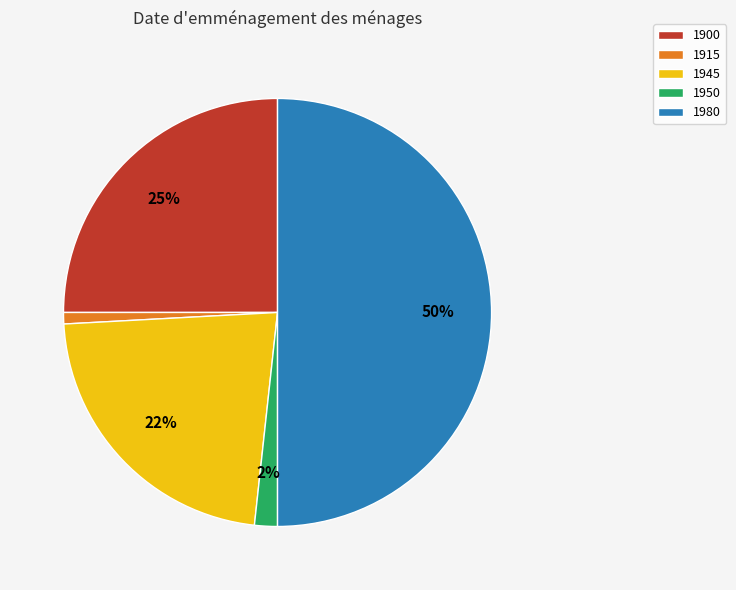

The 1945 slice represents 22% of the pie. True or false?

True